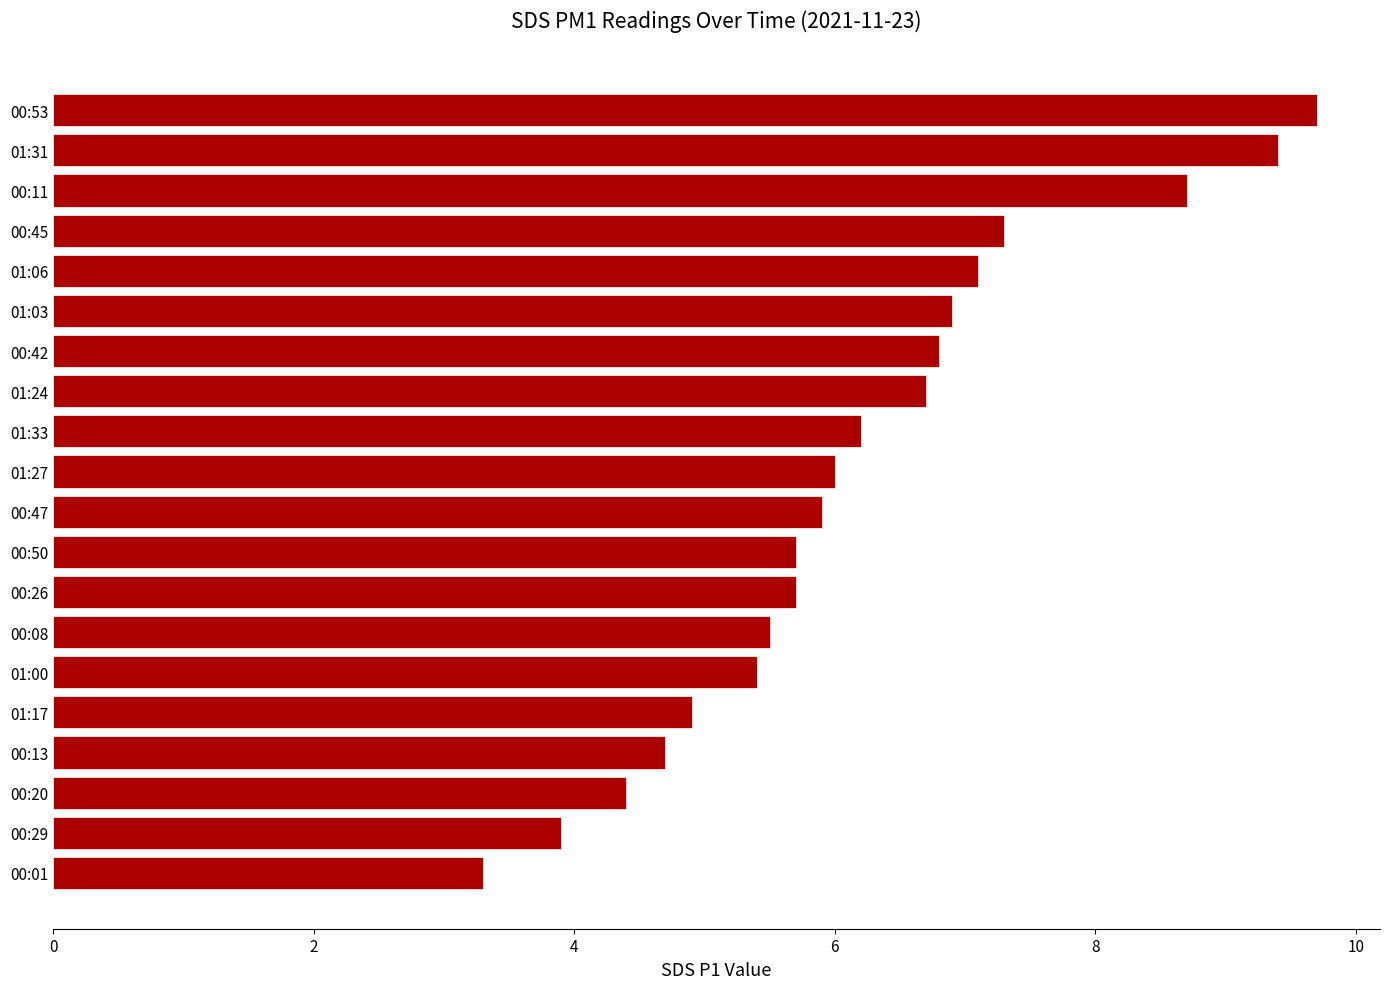

Is it true that the value at 01:00 is 8.9?

False